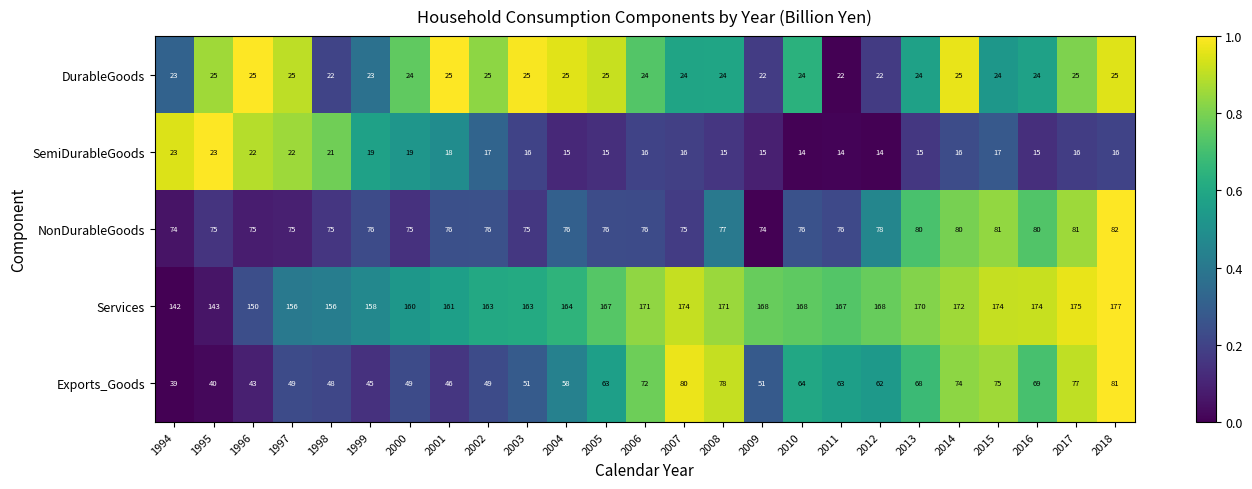

How many series are shown in this chart?

5